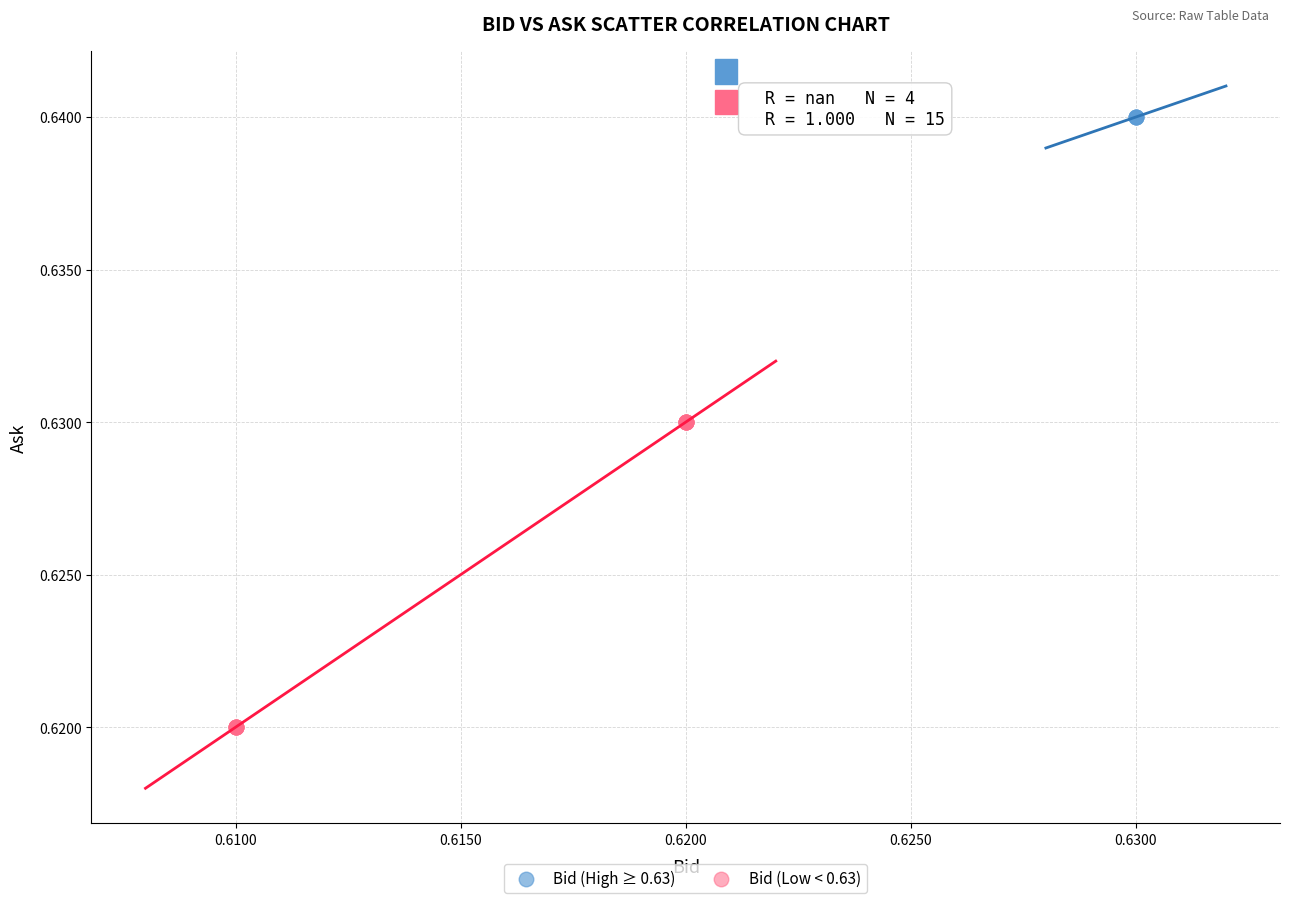

What are all the series names shown in the legend?

Bid (High ≥ 0.63), Bid (Low < 0.63)